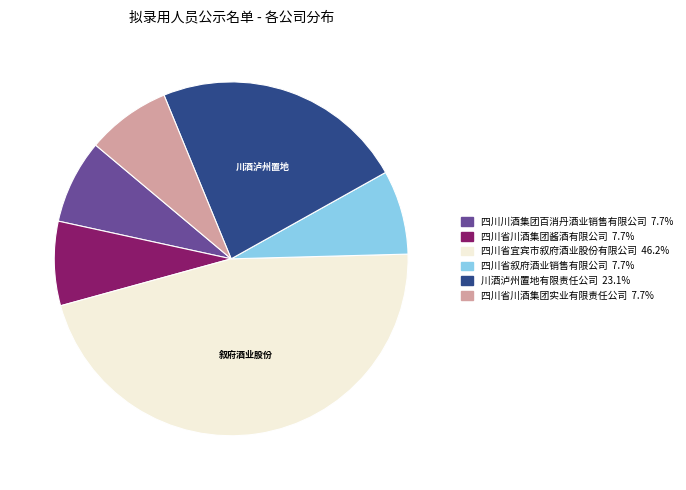

Do 四川省宜宾市叙府酒业股份有限公司 and 川酒泸州置地有限责任公司 together represent more than half of the pie?

Yes